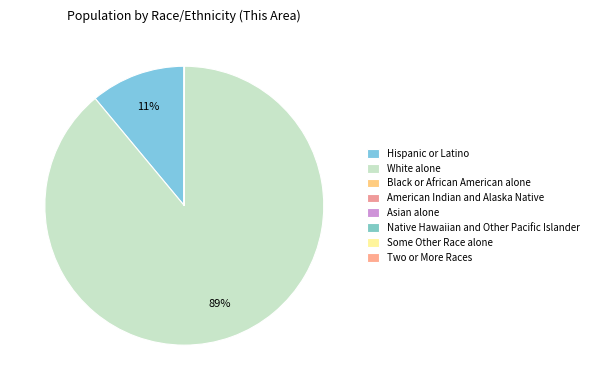

How many slices are in this pie chart?

8